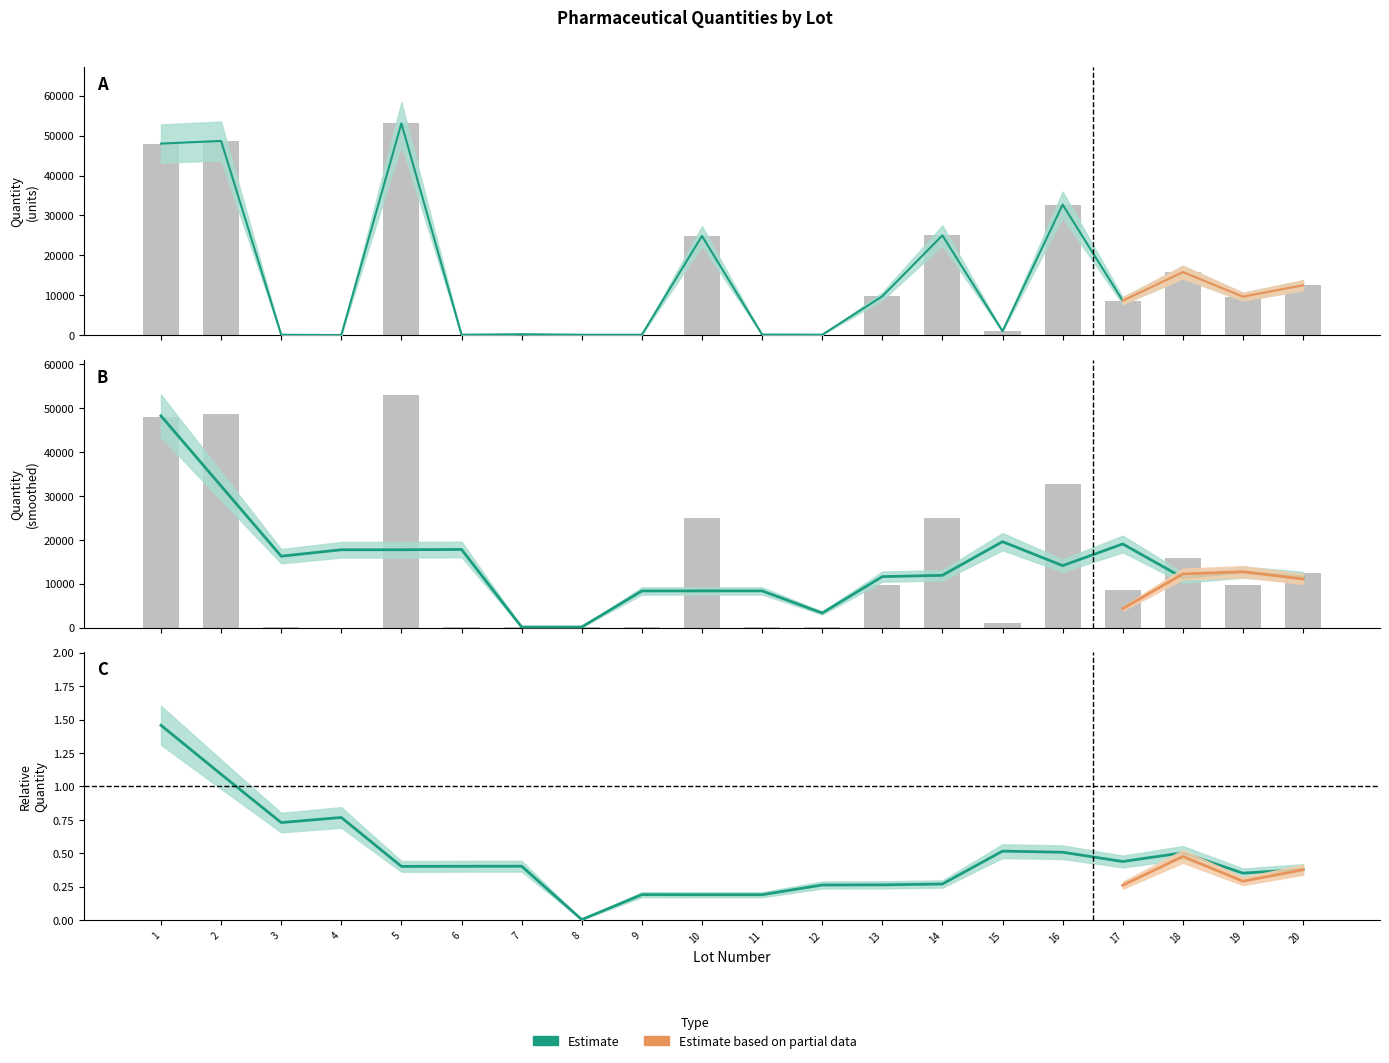

Does the chart contain any negative values?

No